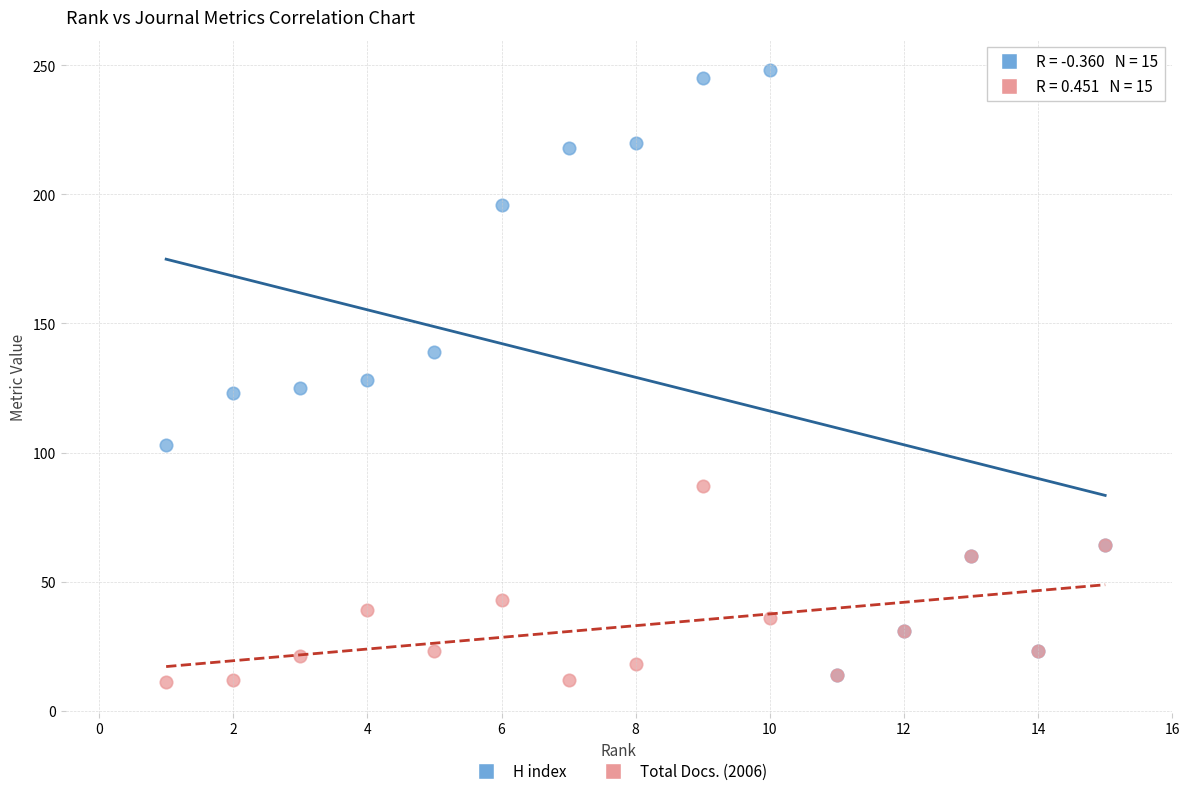

In the H index series, what Y value is closest to 131?

128